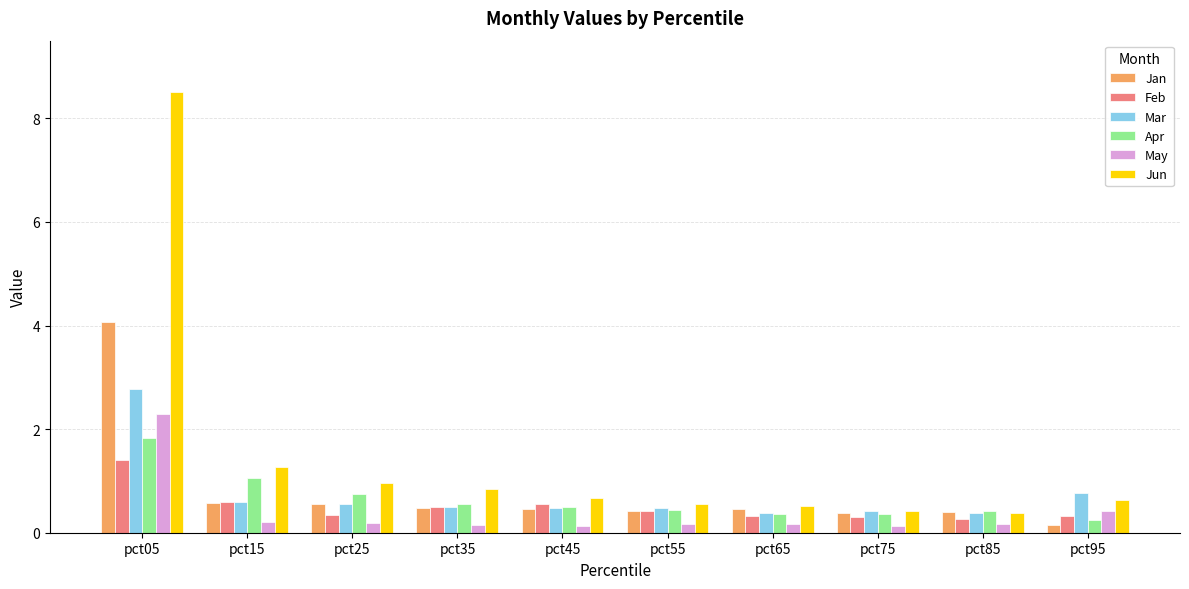

At pct05, list the series in order from smallest to largest.

Feb, Apr, May, Mar, Jan, Jun